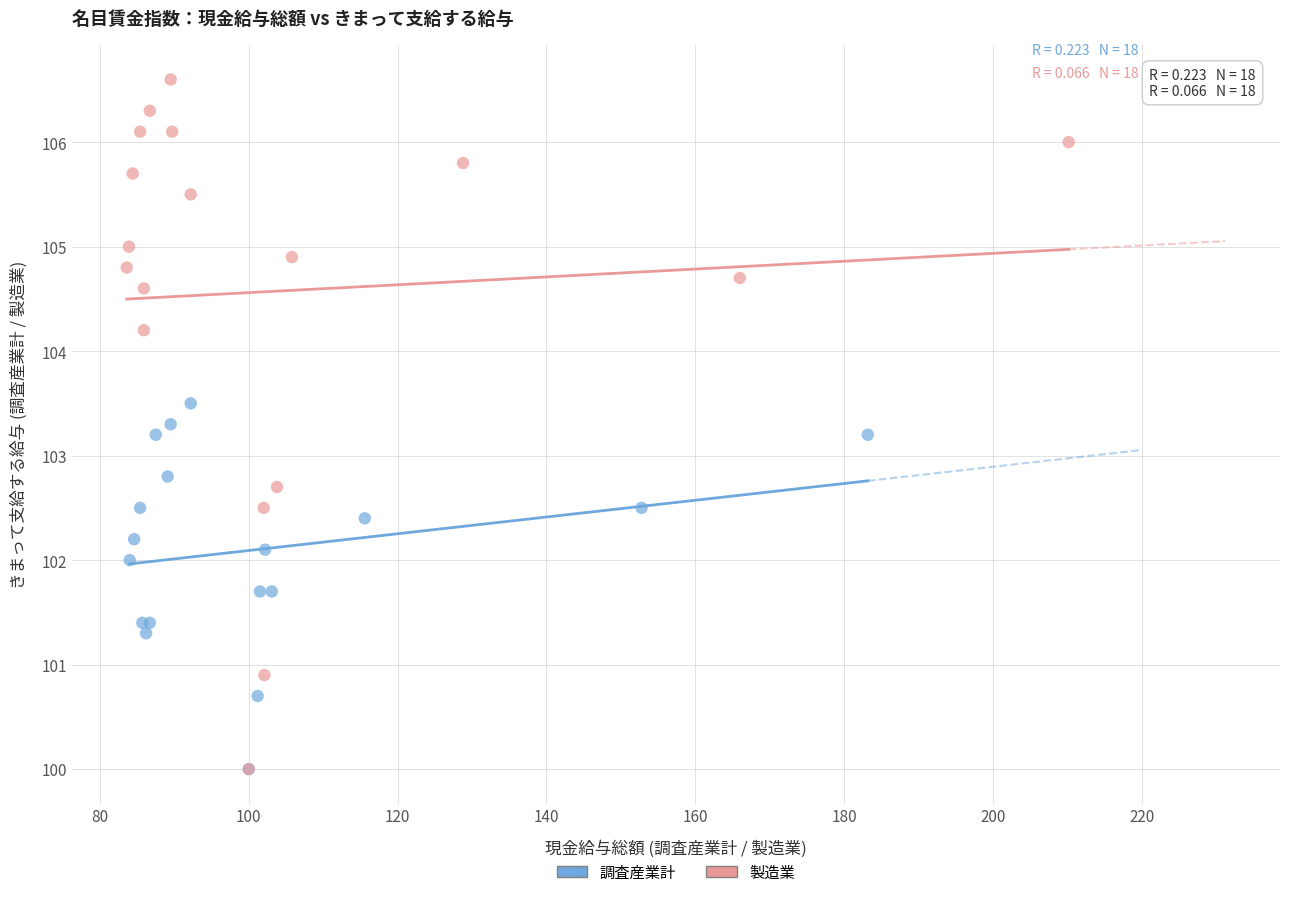

Which series contains the highest Y value?

製造業